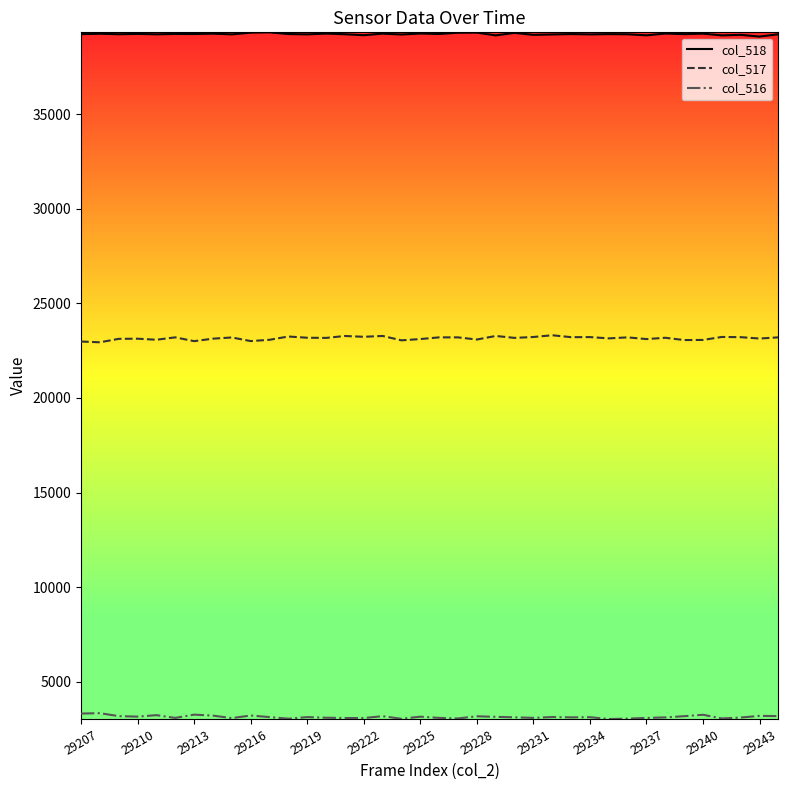

True or false: col_517 and col_518 intersect in this chart.

False